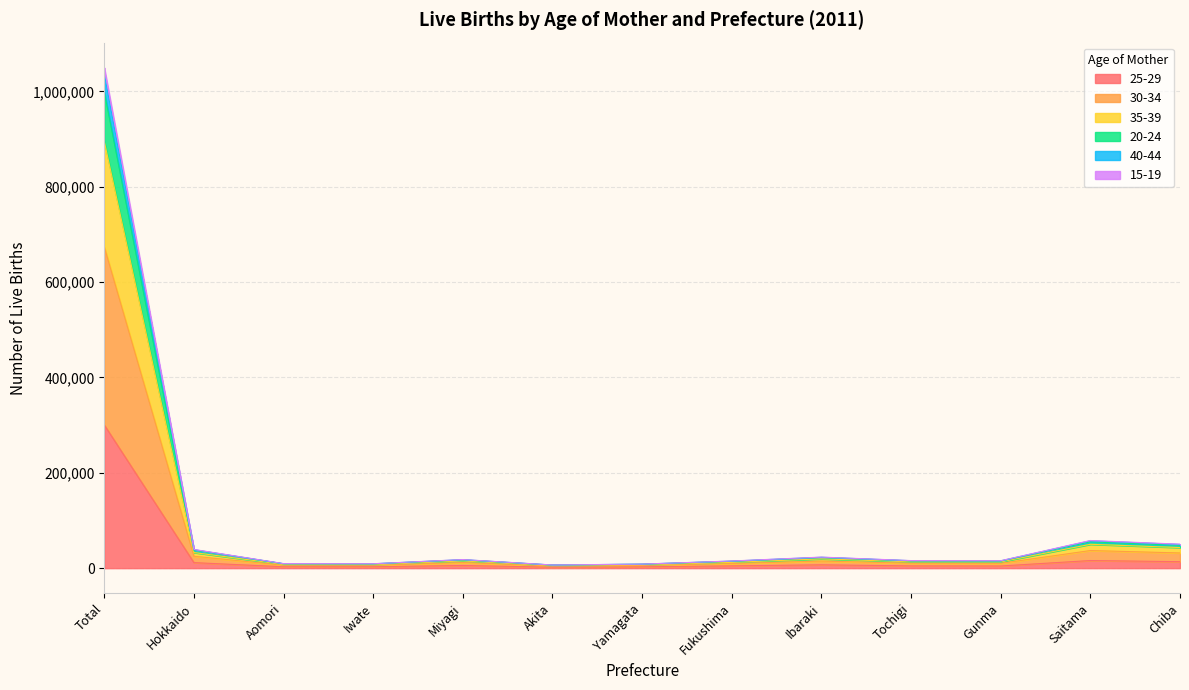

What is the label of the 7th point from the left?

Yamagata